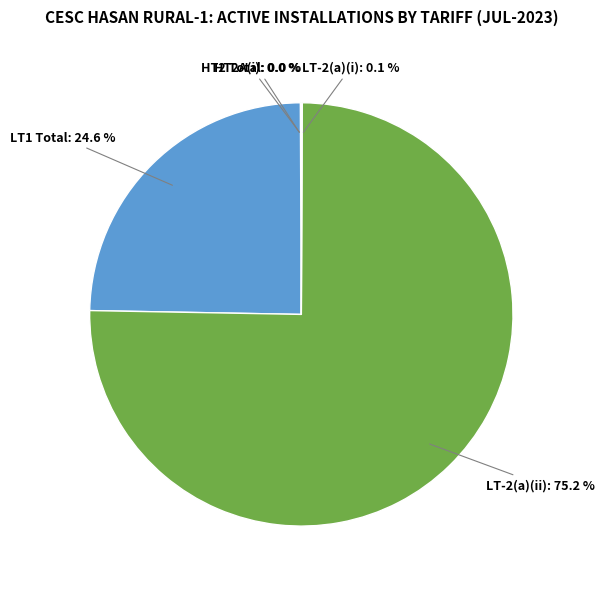

Which slice represents more than half of the pie?

LT-2(a)(ii)